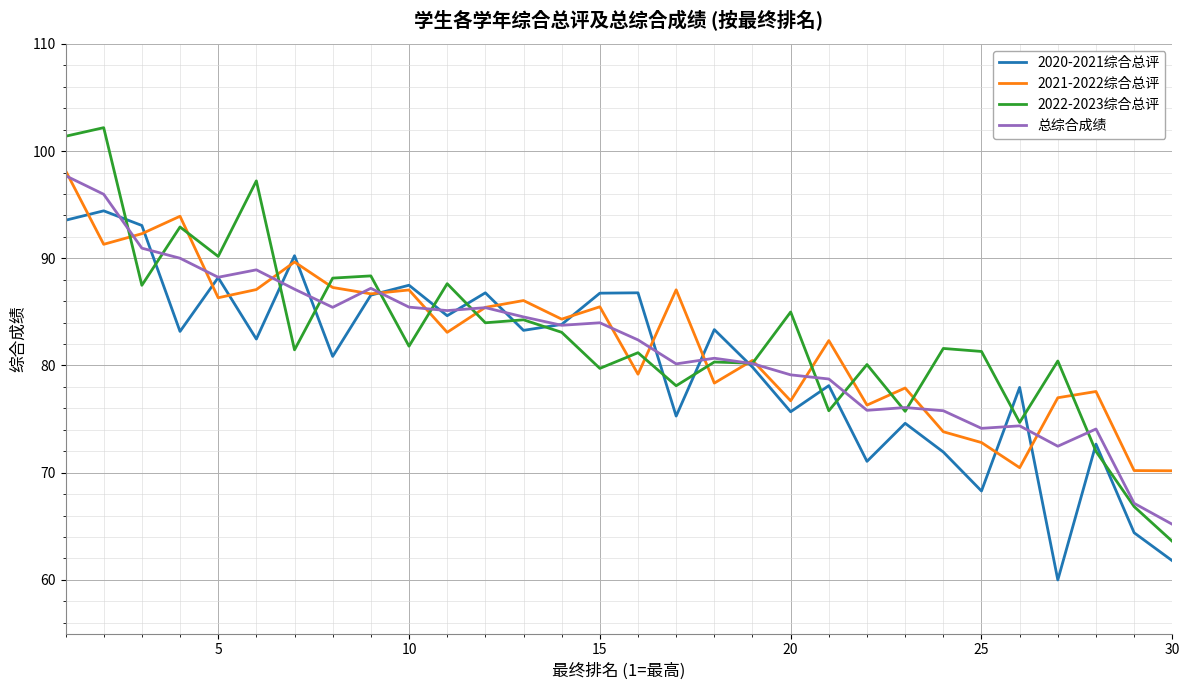

What is the maximum value for 2021-2022综合总评?

98.2